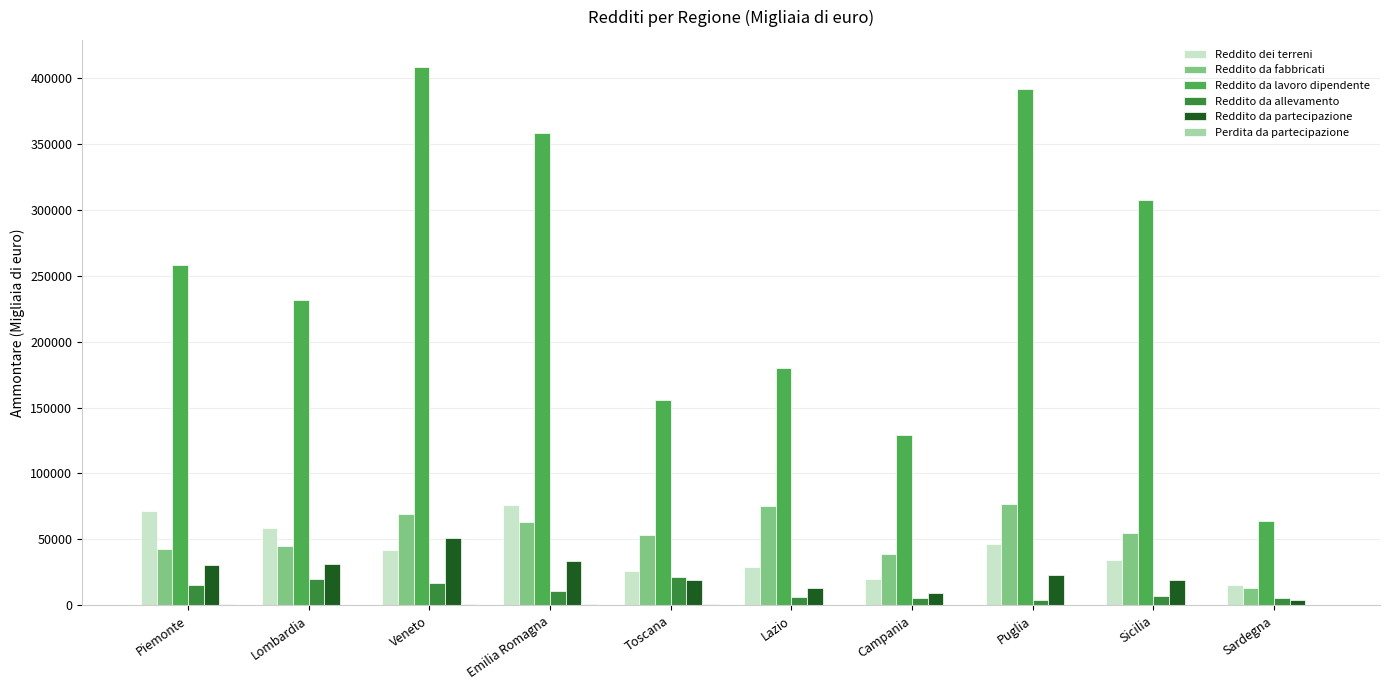

What is the sum of all Reddito da lavoro dipendente values?

2483598